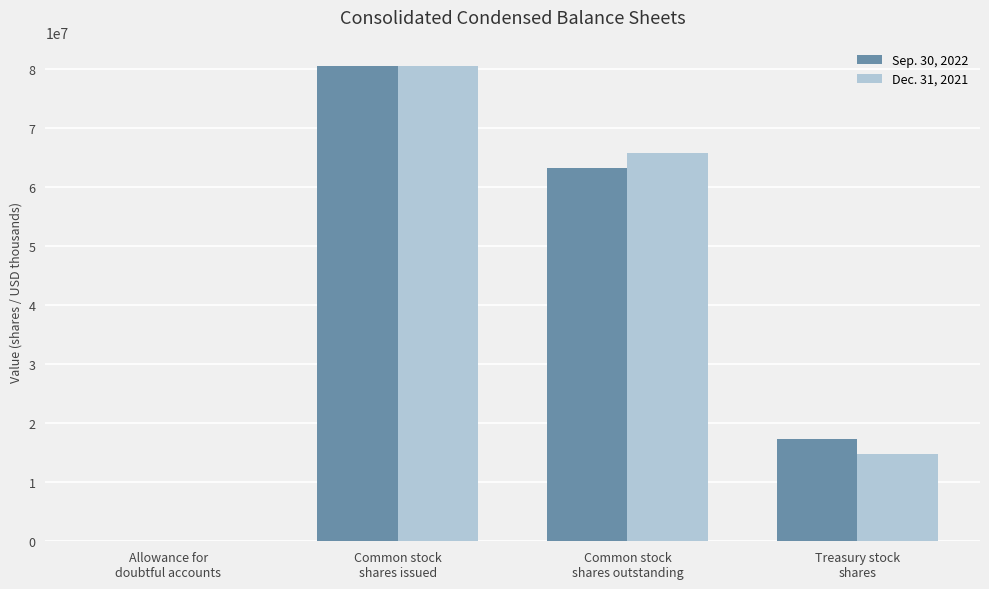

What is the difference between the Sep. 30, 2022 values at Allowance for
doubtful accounts and Treasury stock
shares?

17321341